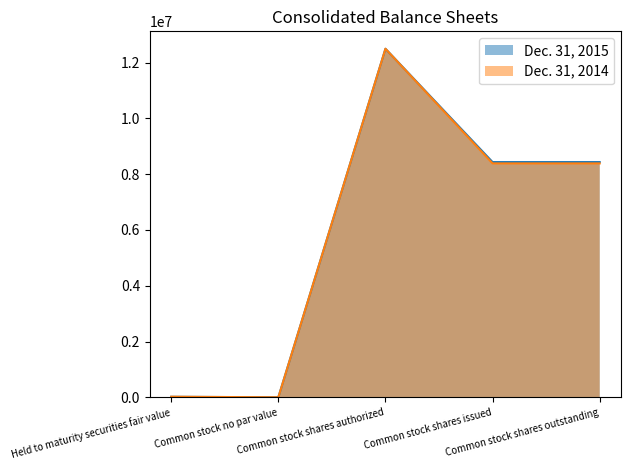

How many interior local peaks does the Dec. 31, 2015 series have?

1